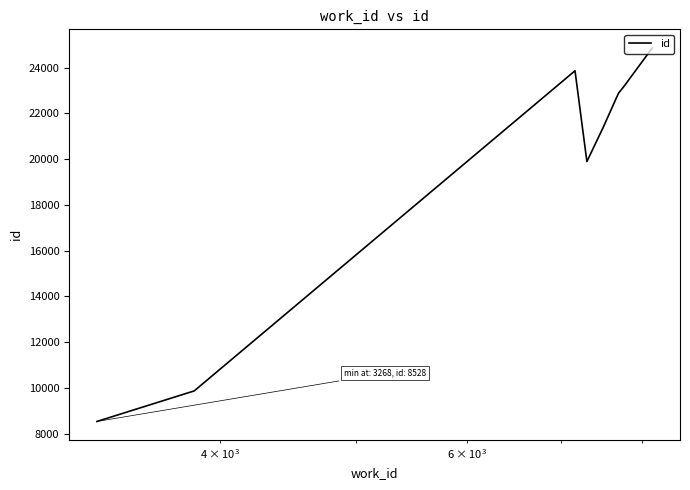

What is the maximum value shown in the chart?

24859